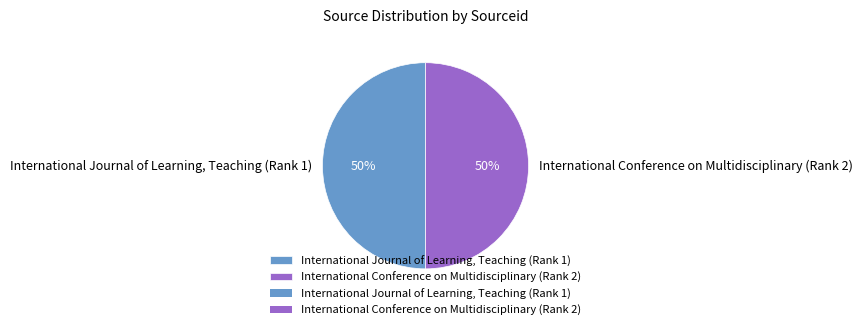

Do International Journal of Learning, Teaching (Rank 1) and International Conference on Multidisciplinary (Rank 2) together represent more than half of the pie?

Yes